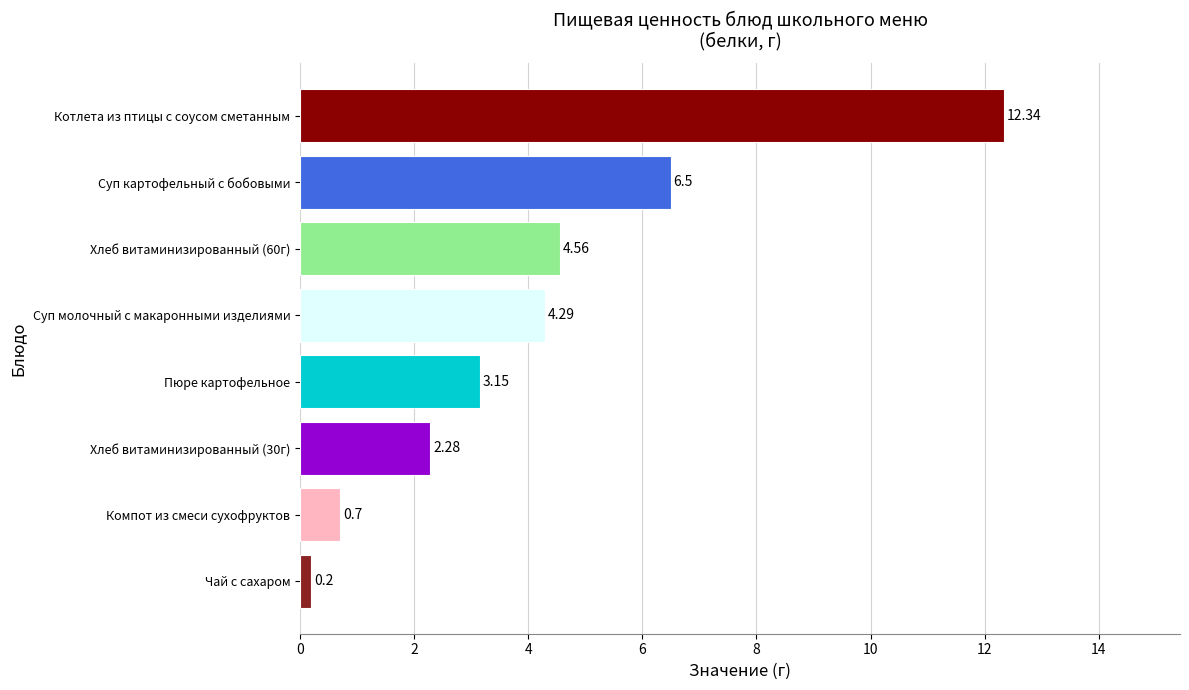

What is the sum of the values at Хлеб витаминизированный (60г) and Хлеб витаминизированный (30г)?

6.8